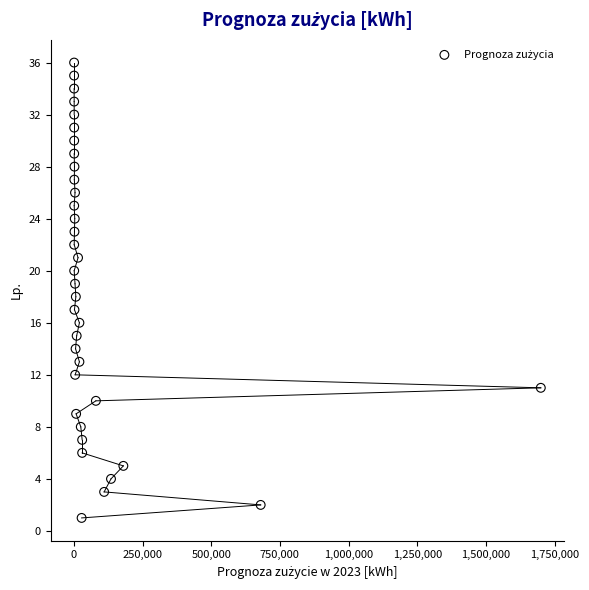

What is the range of X values (max minus min)?

1699300